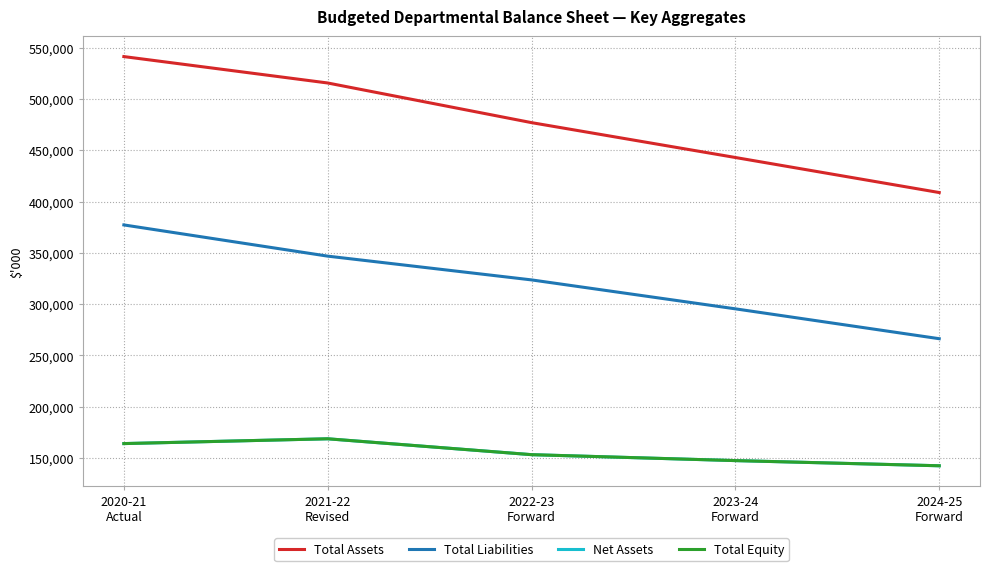

Which series changed the most between 2021-22
Revised and 2023-24
Forward?

Total Assets